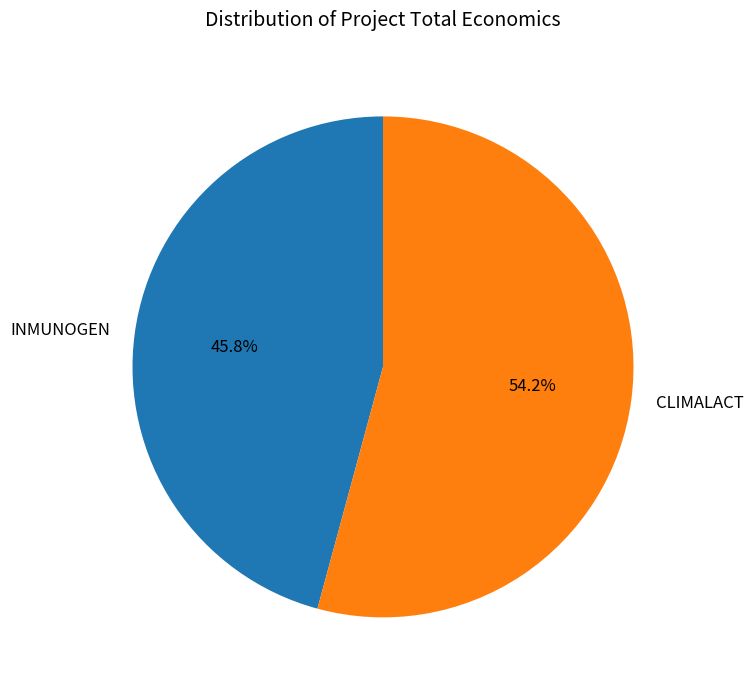

True or false: INMUNOGEN accounts for 46% of the total.

True